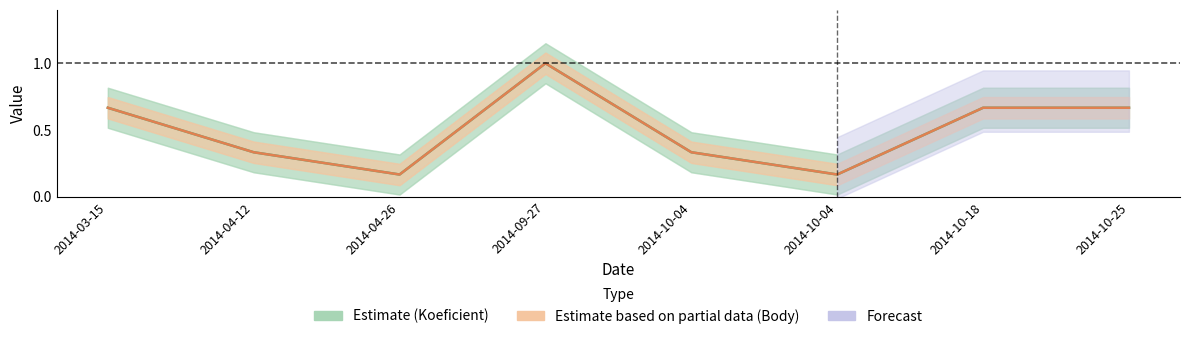

Reading right to left, transcribe all the data shown in this chart.

Koeficient: 2014-10-25=0.7	2014-10-18=0.7	2014-10-04=0.2	2014-10-04=0.3	2014-09-27=1.0	2014-04-26=0.2	2014-04-12=0.3	2014-03-15=0.7
Body: 2014-10-25=0.7	2014-10-18=0.7	2014-10-04=0.2	2014-10-04=0.3	2014-09-27=1.0	2014-04-26=0.2	2014-04-12=0.3	2014-03-15=0.7